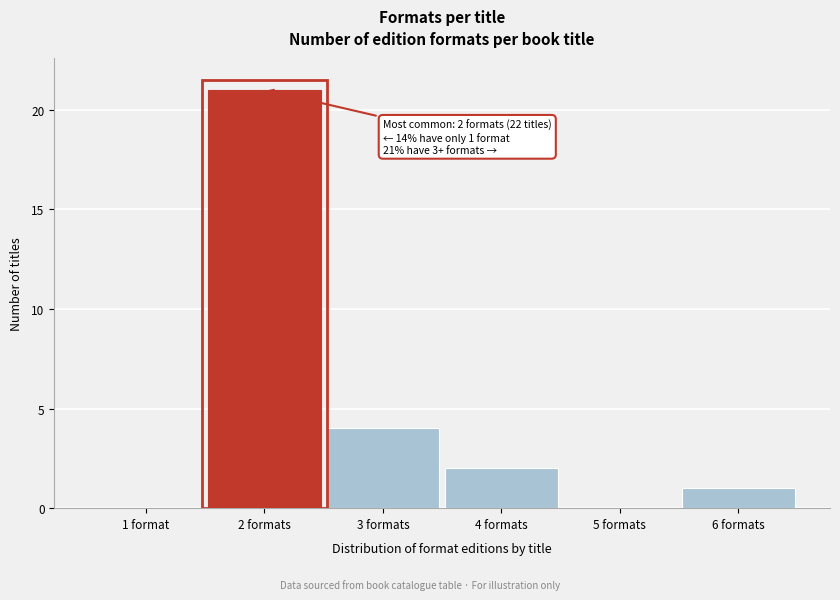

Reading right to left, list all the values displayed in this chart.

6 formats=1	5 formats=0	4 formats=2	3 formats=4	2 formats=21	1 format=0